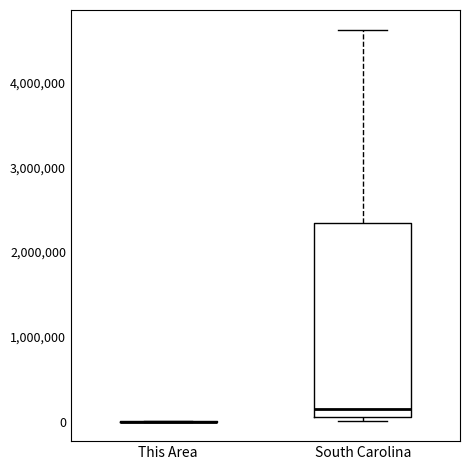

Reading left to right, transcribe this box plot: for each box, give where its median line is, the range the box spans, and where its two whiskers end, as read against the y-axis. The values are not printed on the chart, so give them approximately, as read against the axis.

This Area: box collapsed to a line at 0, whiskers 0 to 0
South Carolina: median 200000, box 100000 to 2300000, whiskers 0 to 4600000